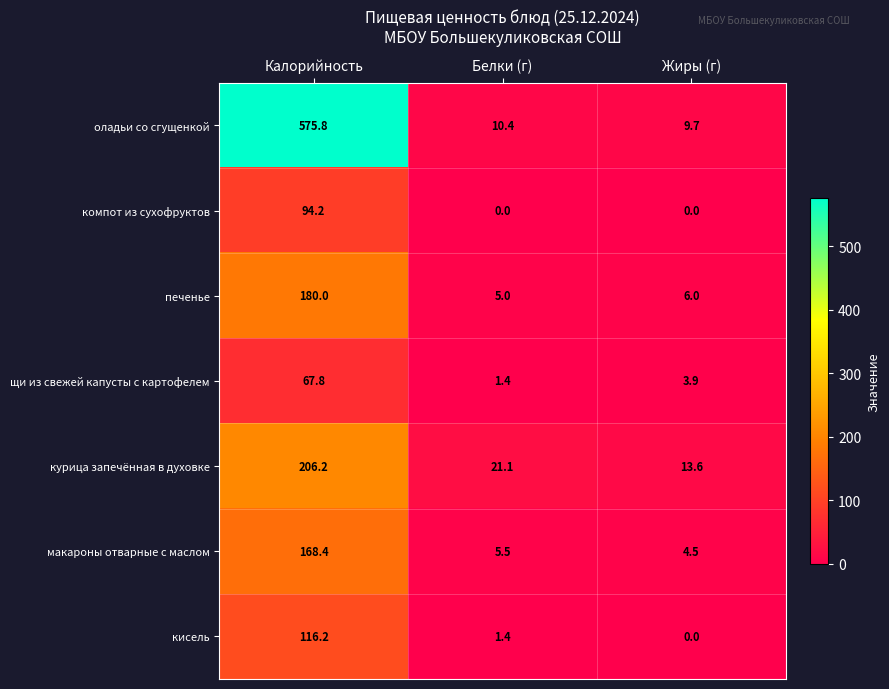

Reading left to right, list all the values displayed in this chart.

оладьи со сгущенкой: 575.8	10.4	9.7
компот из сухофруктов: 94.2	0.0	0.0
печенье: 180.0	5.0	6.0
щи из свежей капусты с картофелем: 67.8	1.4	3.9
курица запечённая в духовке: 206.2	21.1	13.6
макароны отварные с маслом: 168.4	5.5	4.5
кисель: 116.2	1.4	0.0